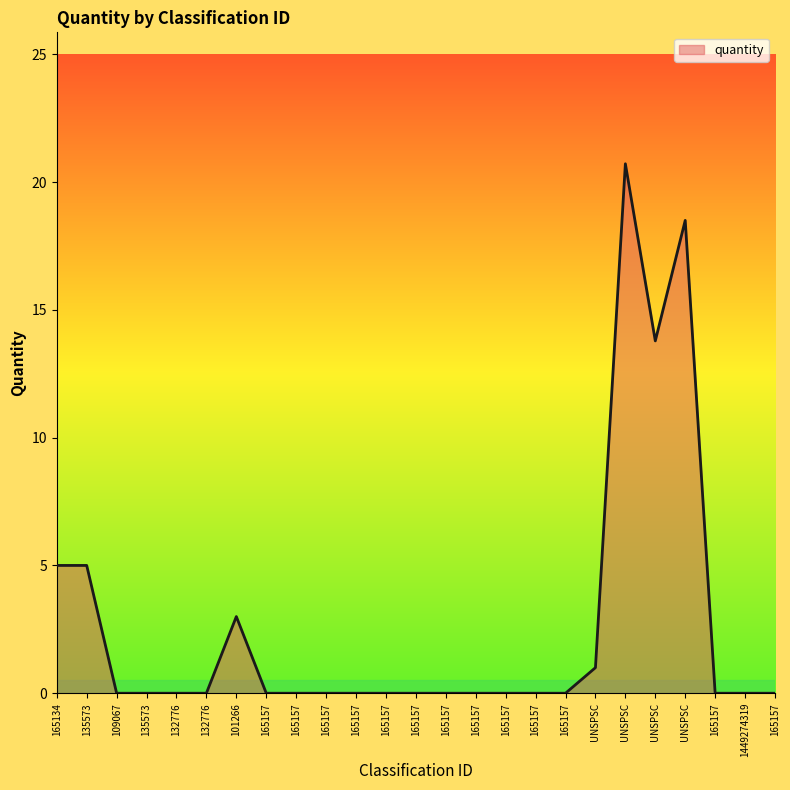

List the labels in order of value, largest first.

UNSPSC, UNSPSC, UNSPSC, 165134, 135573, 101266, UNSPSC, 109067, 135573, 132776, 132776, 165157, 165157, 165157, 165157, 165157, 165157, 165157, 165157, 165157, 165157, 165157, 165157, 1449274319, 165157